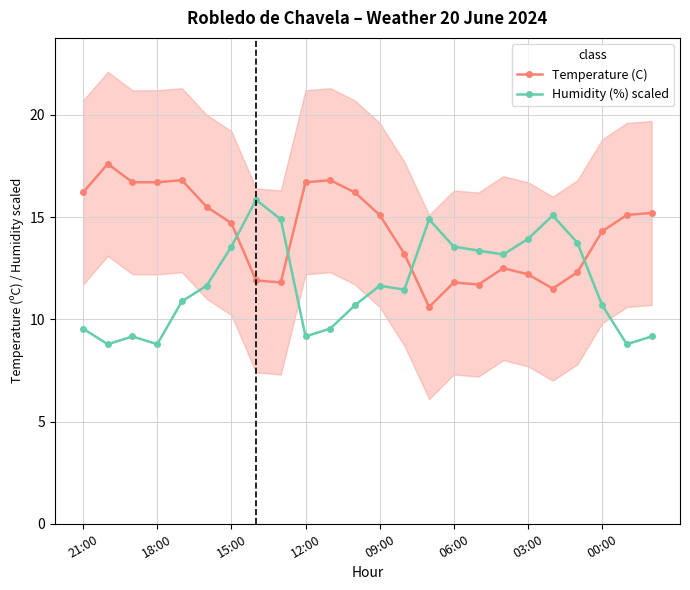

How many data points does each series have?

24